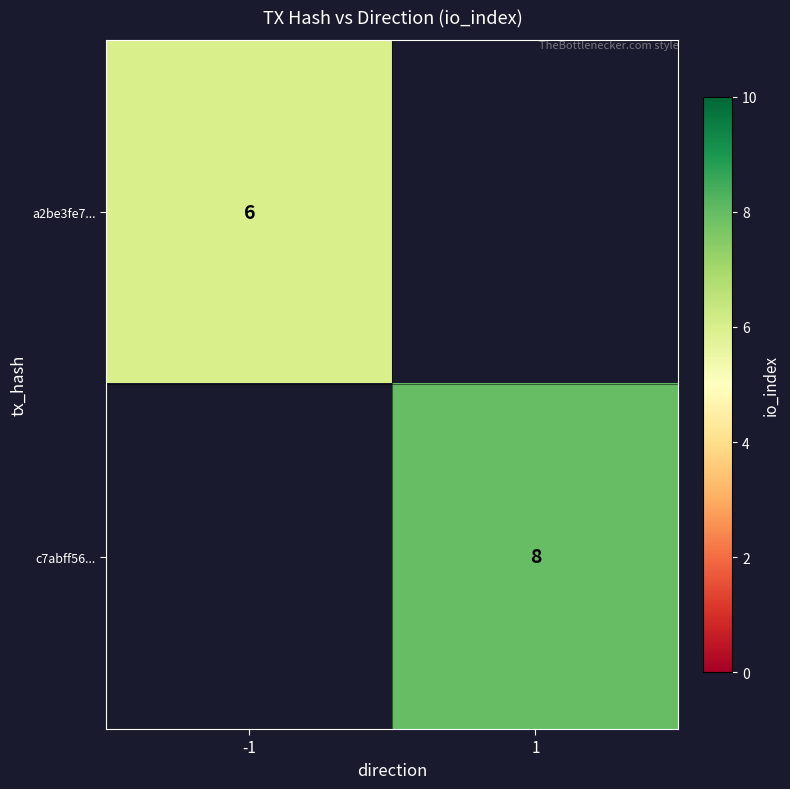

True or false: c7abff56... has a value of 8 at 1.

True